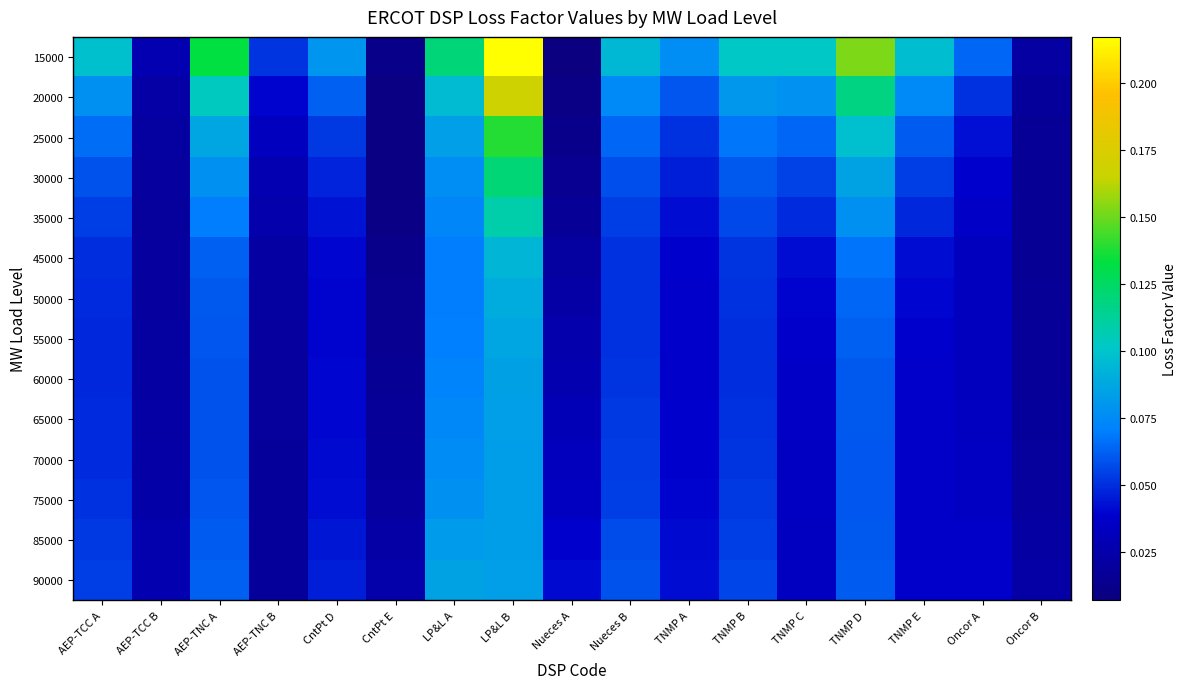

Reading right to left, extract all data points from this chart.

15000: Oncor B=0.0	Oncor A=0.1	TNMP E=0.1	TNMP D=0.2	TNMP C=0.1	TNMP B=0.1	TNMP A=0.1	Nueces B=0.1	Nueces A=0.0	LP&L B=0.2	LP&L A=0.1	CntPt E=0.0	CntPt D=0.1	AEP-TNC B=0.1	AEP-TNC A=0.1	AEP-TCC B=0.0	AEP-TCC A=0.1
20000: Oncor B=0.0	Oncor A=0.1	TNMP E=0.1	TNMP D=0.1	TNMP C=0.1	TNMP B=0.1	TNMP A=0.1	Nueces B=0.1	Nueces A=0.0	LP&L B=0.2	LP&L A=0.1	CntPt E=0.0	CntPt D=0.1	AEP-TNC B=0.0	AEP-TNC A=0.1	AEP-TCC B=0.0	AEP-TCC A=0.1
25000: Oncor B=0.0	Oncor A=0.0	TNMP E=0.1	TNMP D=0.1	TNMP C=0.1	TNMP B=0.1	TNMP A=0.1	Nueces B=0.1	Nueces A=0.0	LP&L B=0.1	LP&L A=0.1	CntPt E=0.0	CntPt D=0.1	AEP-TNC B=0.0	AEP-TNC A=0.1	AEP-TCC B=0.0	AEP-TCC A=0.1
30000: Oncor B=0.0	Oncor A=0.0	TNMP E=0.1	TNMP D=0.1	TNMP C=0.1	TNMP B=0.1	TNMP A=0.0	Nueces B=0.1	Nueces A=0.0	LP&L B=0.1	LP&L A=0.1	CntPt E=0.0	CntPt D=0.0	AEP-TNC B=0.0	AEP-TNC A=0.1	AEP-TCC B=0.0	AEP-TCC A=0.1
35000: Oncor B=0.0	Oncor A=0.0	TNMP E=0.0	TNMP D=0.1	TNMP C=0.0	TNMP B=0.1	TNMP A=0.0	Nueces B=0.1	Nueces A=0.0	LP&L B=0.1	LP&L A=0.1	CntPt E=0.0	CntPt D=0.0	AEP-TNC B=0.0	AEP-TNC A=0.1	AEP-TCC B=0.0	AEP-TCC A=0.1
45000: Oncor B=0.0	Oncor A=0.0	TNMP E=0.0	TNMP D=0.1	TNMP C=0.0	TNMP B=0.1	TNMP A=0.0	Nueces B=0.1	Nueces A=0.0	LP&L B=0.1	LP&L A=0.1	CntPt E=0.0	CntPt D=0.0	AEP-TNC B=0.0	AEP-TNC A=0.1	AEP-TCC B=0.0	AEP-TCC A=0.0
50000: Oncor B=0.0	Oncor A=0.0	TNMP E=0.0	TNMP D=0.1	TNMP C=0.0	TNMP B=0.1	TNMP A=0.0	Nueces B=0.1	Nueces A=0.0	LP&L B=0.1	LP&L A=0.1	CntPt E=0.0	CntPt D=0.0	AEP-TNC B=0.0	AEP-TNC A=0.1	AEP-TCC B=0.0	AEP-TCC A=0.0
55000: Oncor B=0.0	Oncor A=0.0	TNMP E=0.0	TNMP D=0.1	TNMP C=0.0	TNMP B=0.1	TNMP A=0.0	Nueces B=0.1	Nueces A=0.0	LP&L B=0.1	LP&L A=0.1	CntPt E=0.0	CntPt D=0.0	AEP-TNC B=0.0	AEP-TNC A=0.1	AEP-TCC B=0.0	AEP-TCC A=0.0
60000: Oncor B=0.0	Oncor A=0.0	TNMP E=0.0	TNMP D=0.1	TNMP C=0.0	TNMP B=0.1	TNMP A=0.0	Nueces B=0.1	Nueces A=0.0	LP&L B=0.1	LP&L A=0.1	CntPt E=0.0	CntPt D=0.0	AEP-TNC B=0.0	AEP-TNC A=0.1	AEP-TCC B=0.0	AEP-TCC A=0.0
65000: Oncor B=0.0	Oncor A=0.0	TNMP E=0.0	TNMP D=0.1	TNMP C=0.0	TNMP B=0.1	TNMP A=0.0	Nueces B=0.1	Nueces A=0.0	LP&L B=0.1	LP&L A=0.1	CntPt E=0.0	CntPt D=0.0	AEP-TNC B=0.0	AEP-TNC A=0.1	AEP-TCC B=0.0	AEP-TCC A=0.0
70000: Oncor B=0.0	Oncor A=0.0	TNMP E=0.0	TNMP D=0.1	TNMP C=0.0	TNMP B=0.1	TNMP A=0.0	Nueces B=0.1	Nueces A=0.0	LP&L B=0.1	LP&L A=0.1	CntPt E=0.0	CntPt D=0.0	AEP-TNC B=0.0	AEP-TNC A=0.1	AEP-TCC B=0.0	AEP-TCC A=0.0
75000: Oncor B=0.0	Oncor A=0.0	TNMP E=0.0	TNMP D=0.1	TNMP C=0.0	TNMP B=0.1	TNMP A=0.0	Nueces B=0.1	Nueces A=0.0	LP&L B=0.1	LP&L A=0.1	CntPt E=0.0	CntPt D=0.0	AEP-TNC B=0.0	AEP-TNC A=0.1	AEP-TCC B=0.0	AEP-TCC A=0.1
85000: Oncor B=0.0	Oncor A=0.0	TNMP E=0.0	TNMP D=0.1	TNMP C=0.0	TNMP B=0.1	TNMP A=0.0	Nueces B=0.1	Nueces A=0.0	LP&L B=0.1	LP&L A=0.1	CntPt E=0.0	CntPt D=0.0	AEP-TNC B=0.0	AEP-TNC A=0.1	AEP-TCC B=0.0	AEP-TCC A=0.1
90000: Oncor B=0.0	Oncor A=0.0	TNMP E=0.0	TNMP D=0.1	TNMP C=0.0	TNMP B=0.1	TNMP A=0.0	Nueces B=0.1	Nueces A=0.0	LP&L B=0.1	LP&L A=0.1	CntPt E=0.0	CntPt D=0.0	AEP-TNC B=0.0	AEP-TNC A=0.1	AEP-TCC B=0.0	AEP-TCC A=0.1